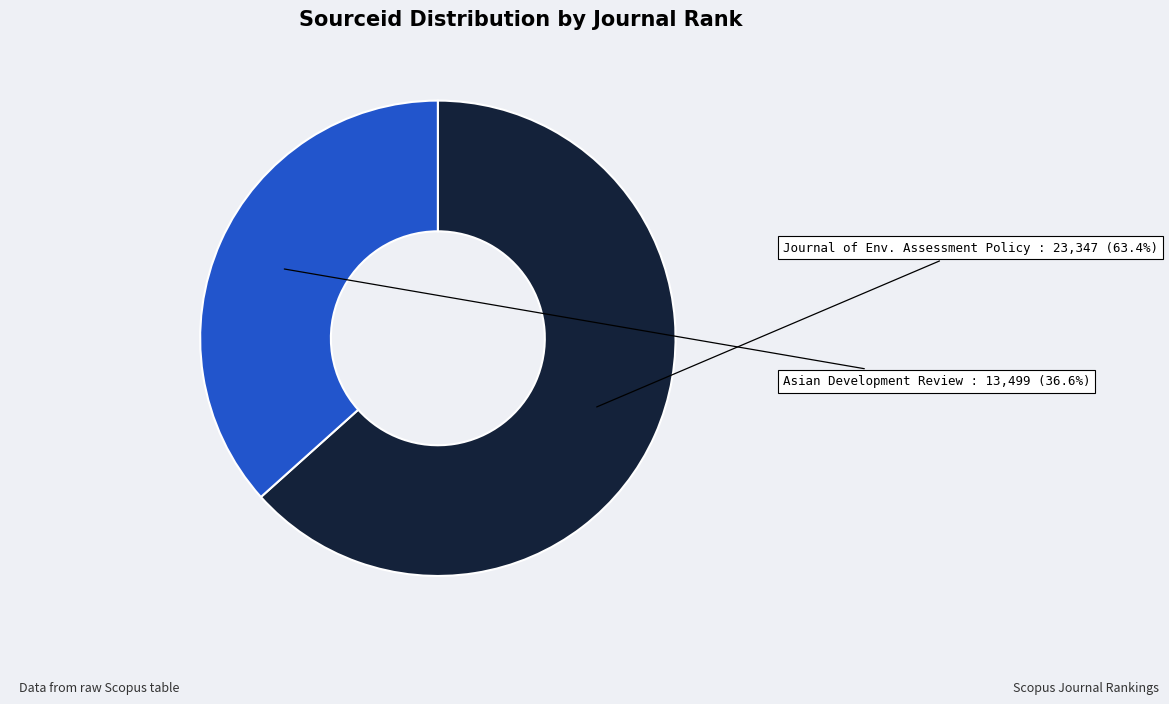

Does any single category account for the majority?

Yes